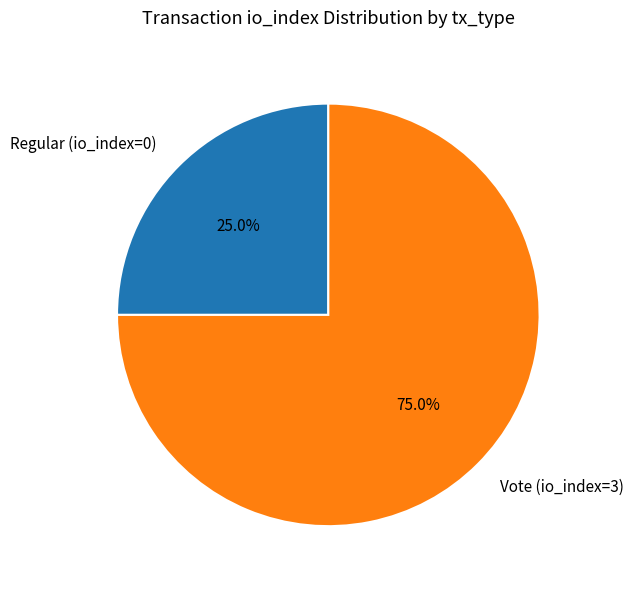

Rank the categories by value from highest to lowest.

Vote (io_index=3), Regular (io_index=0)